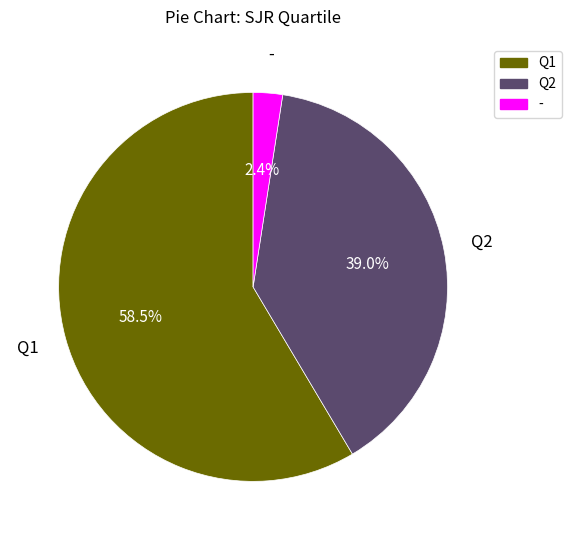

Which has a higher value, - or Q1?

Q1